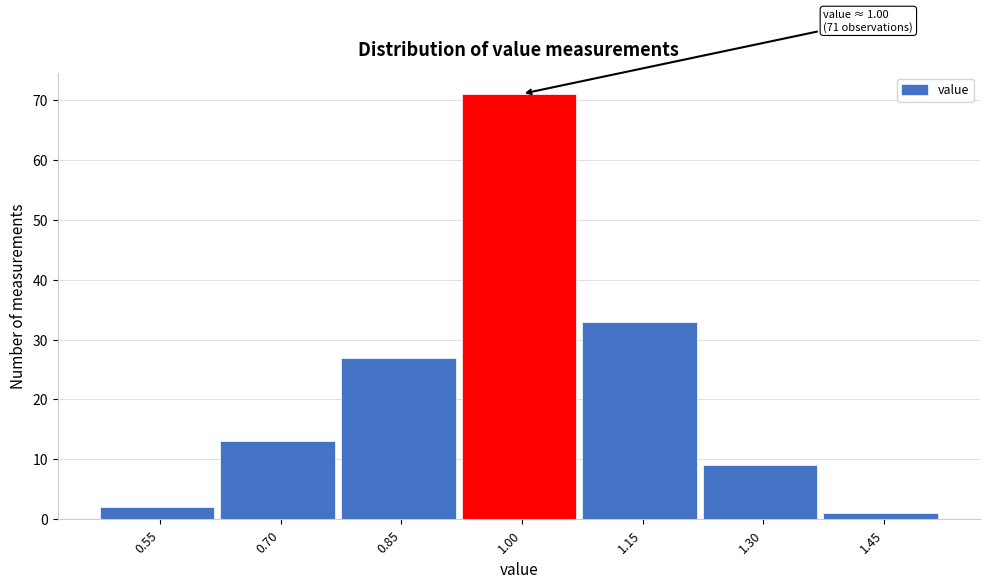

Reading left to right, extract all data points from this chart.

0.55=2	0.70=13	0.85=27	1.00=71	1.15=33	1.30=9	1.45=1